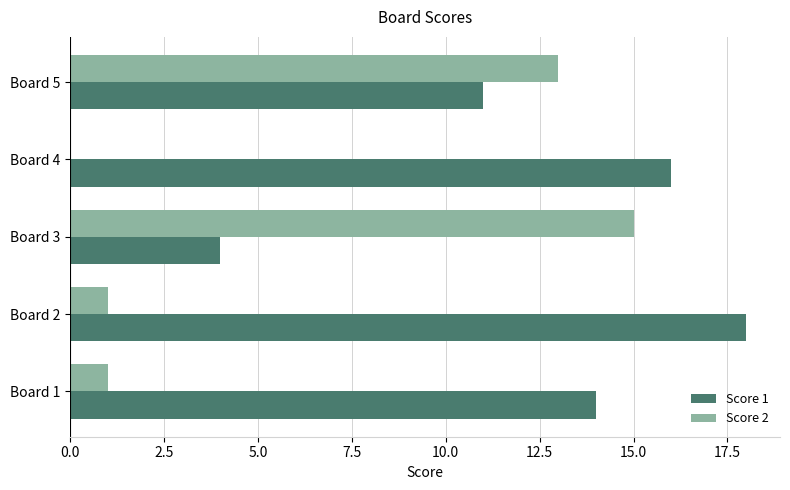

Which series has the largest total across all categories?

Score 1